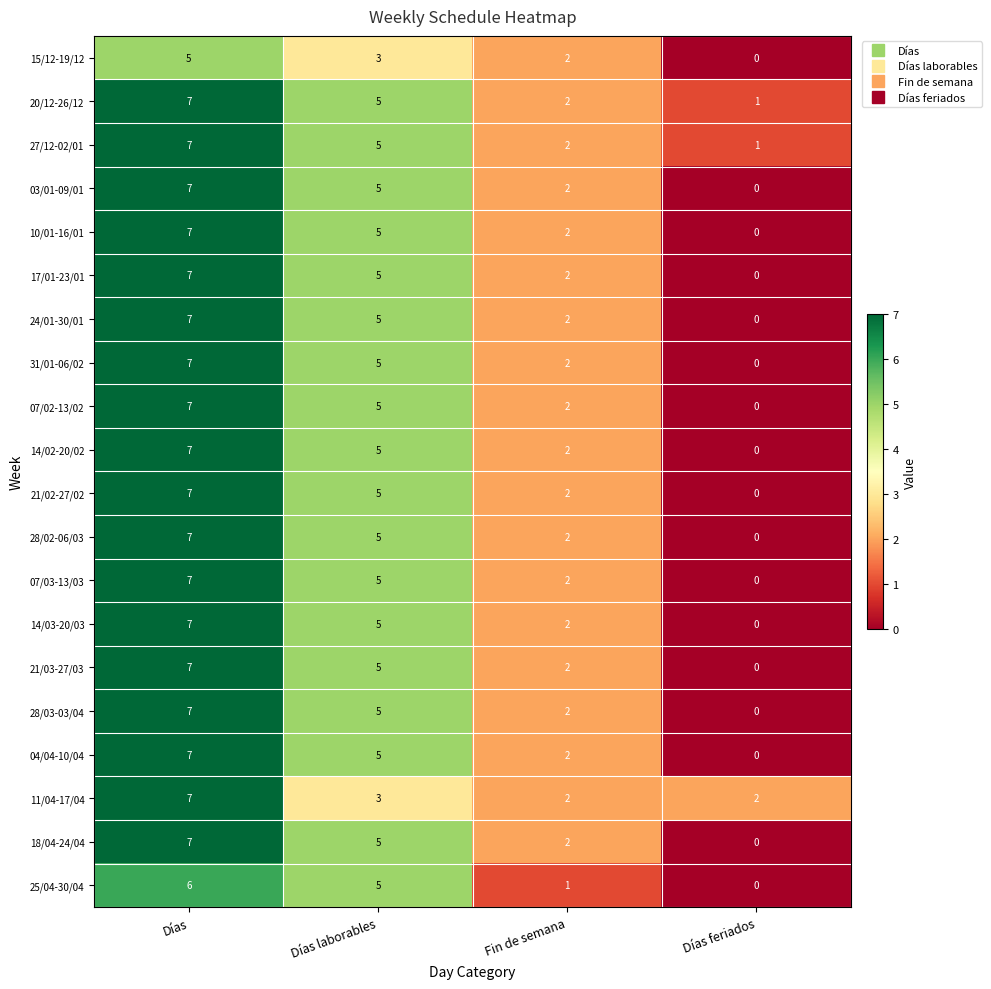

How many categories are shown in the chart?

4